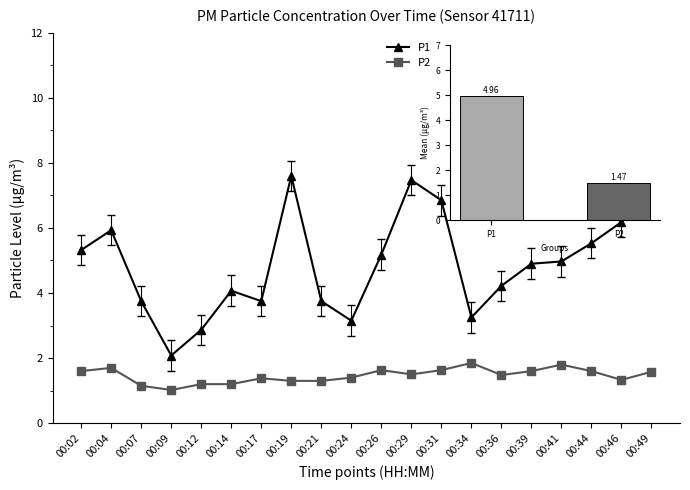

At which category does the chart reach its peak across all series?

00:19